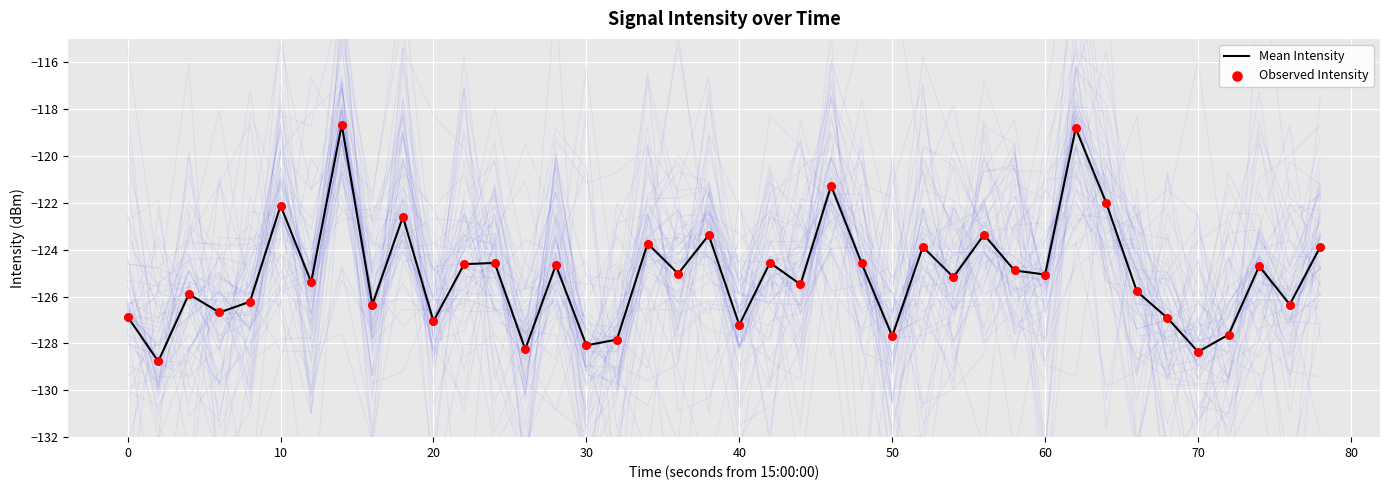

At how many categories does at least one series exceed -128?

36